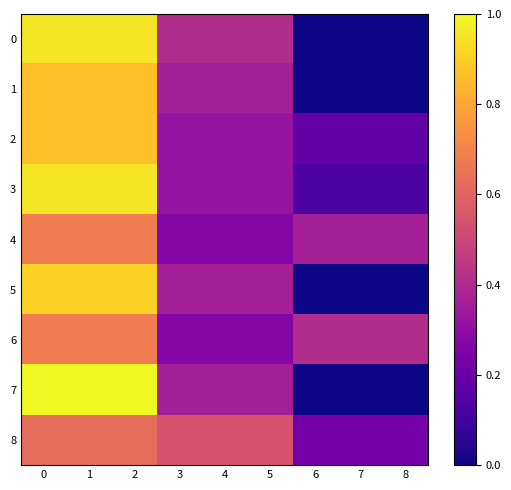

Which series has the largest range (max minus min)?

7